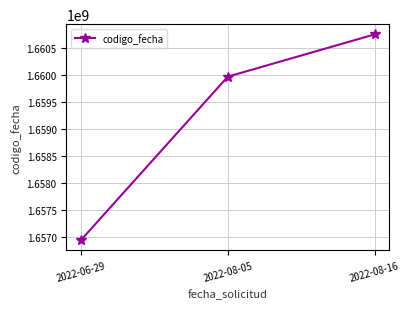

What is the difference between the values at 2022-06-29 and 2022-08-16?

3803638